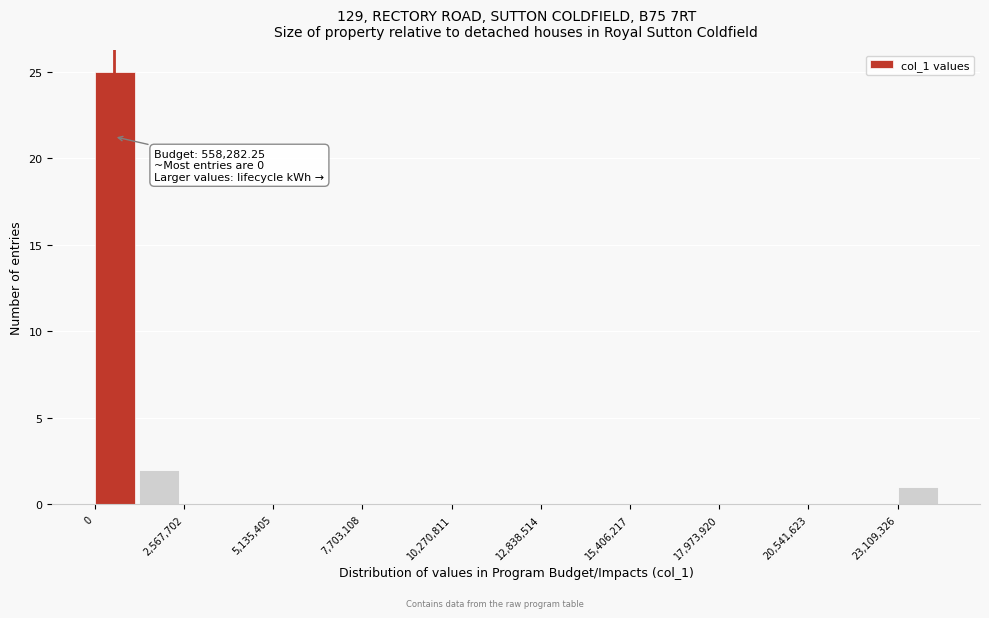

Around what value on the x-axis is the tallest bar? Give the approximate position of its centre, as read against the axis.

500000